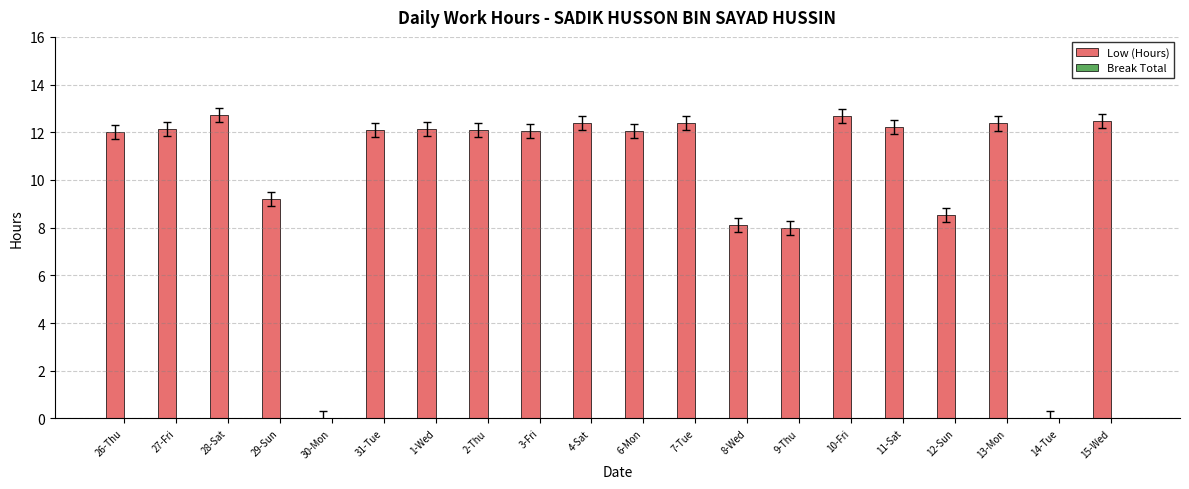

Between 26-Thu and 8-Wed, which is larger?

26-Thu